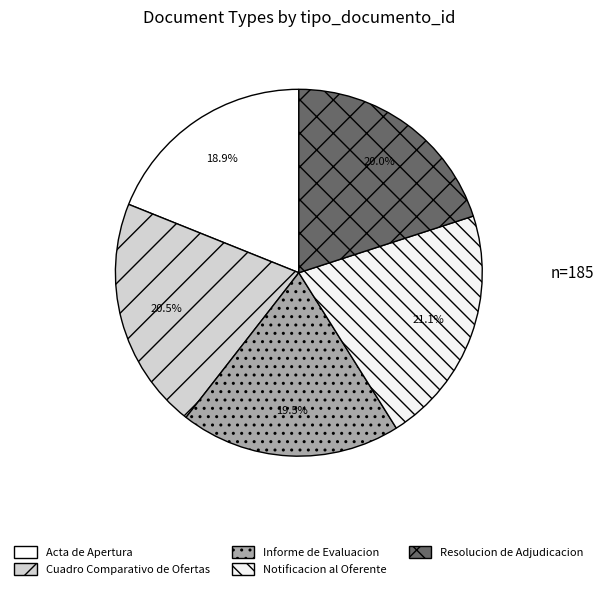

To the nearest percent, what is the combined percentage of Acta de Apertura and Informe de Evaluacion?

38%